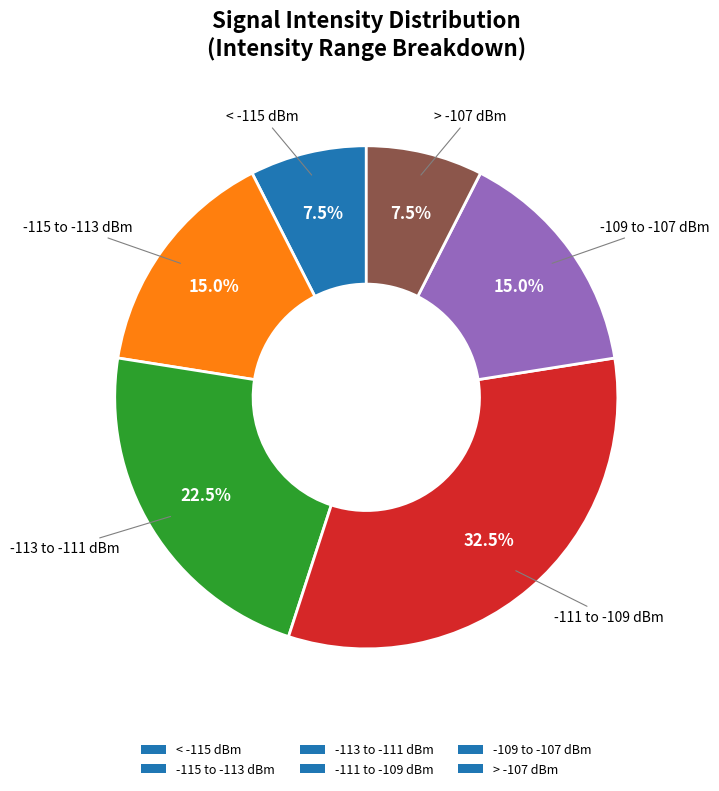

Is the sum of -113 to -111 dBm and -109 to -107 dBm greater than half?

No